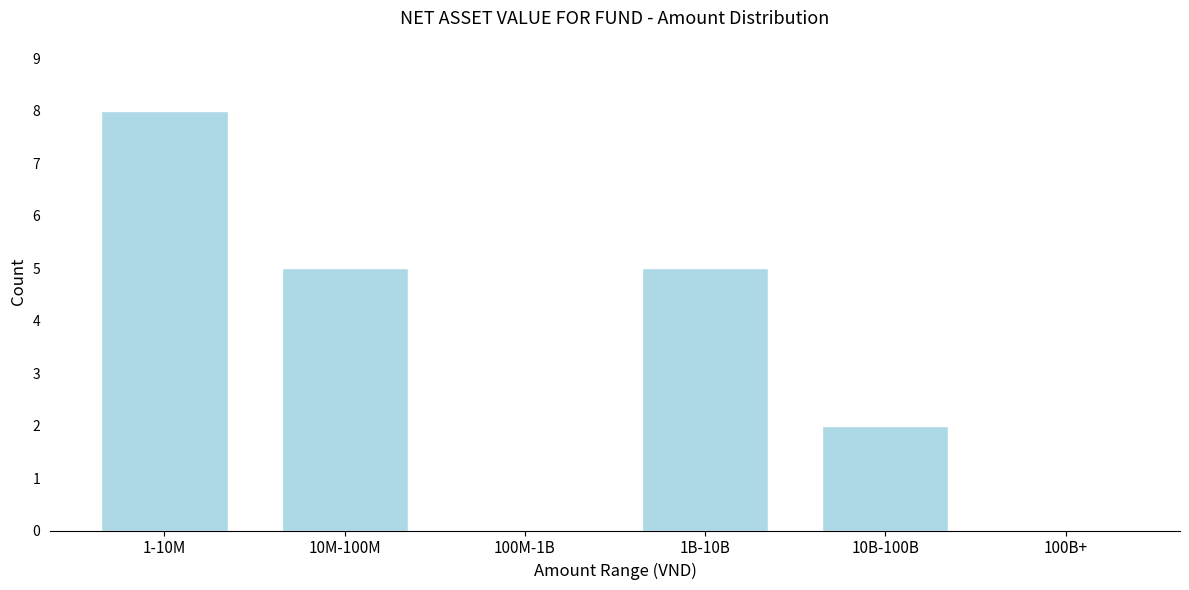

Reading left to right, list all the values displayed in this chart.

1-10M=8	10M-100M=5	100M-1B=0	1B-10B=5	10B-100B=2	100B+=0